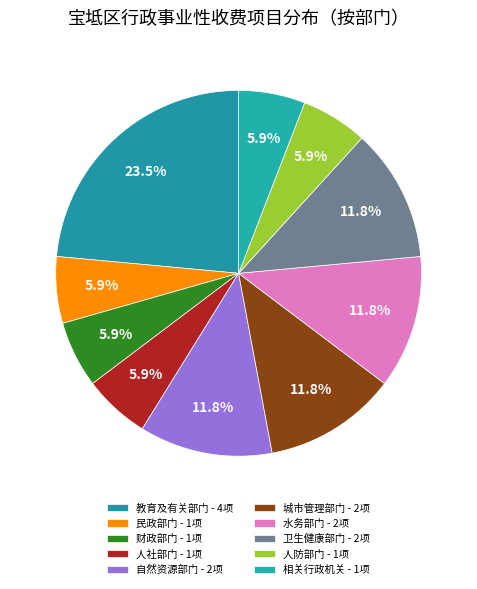

How many segments does this pie chart have?

10